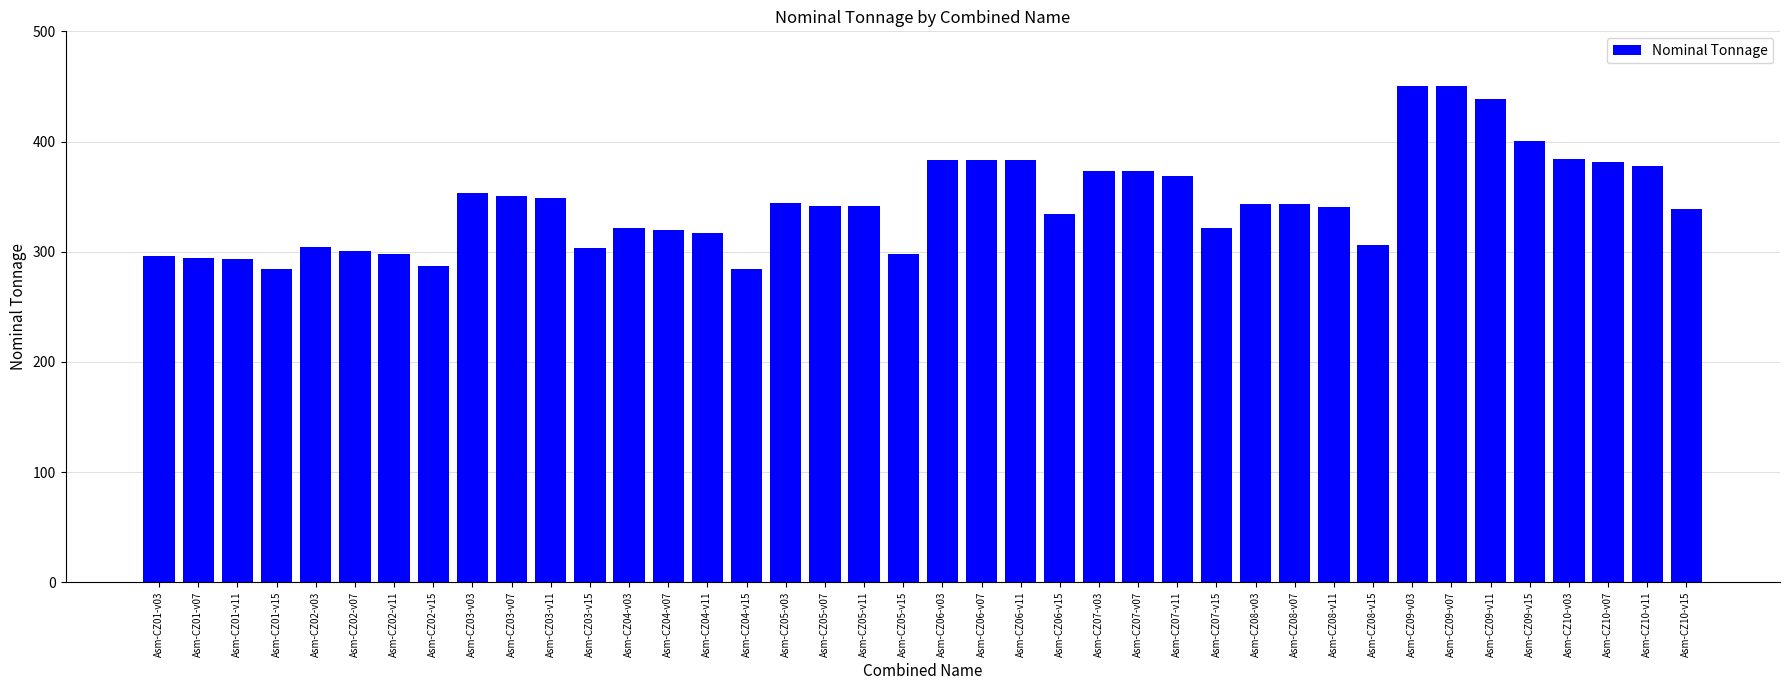

The chart shows a value of 185.1 at Asm-CZ05-v07. True or false?

False